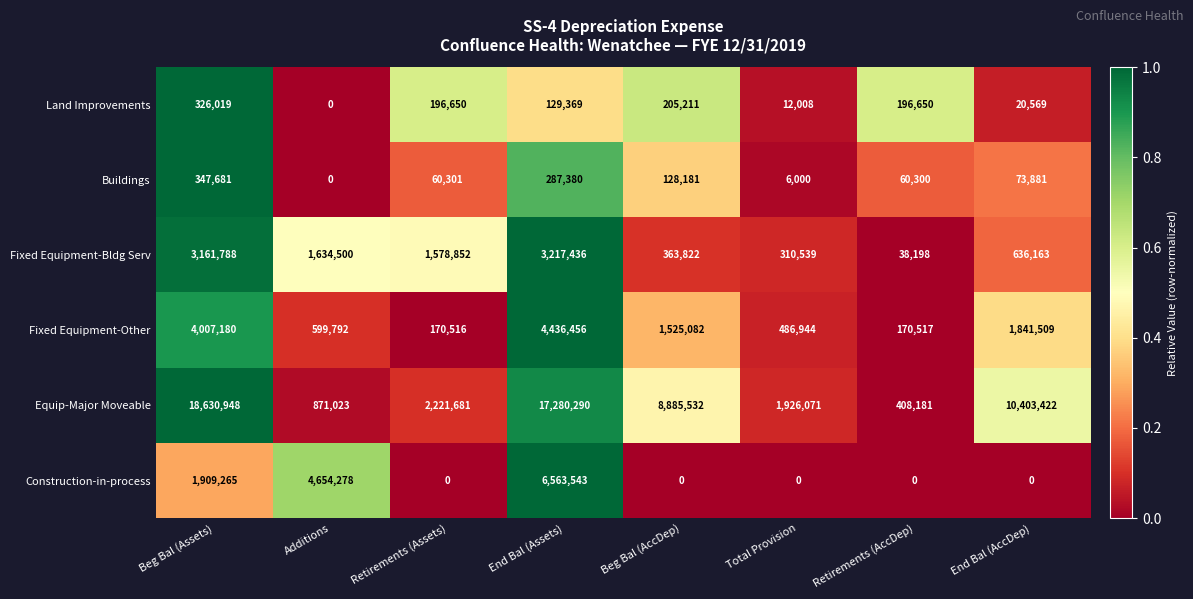

At how many categories does at least one series exceed 2894121?

5